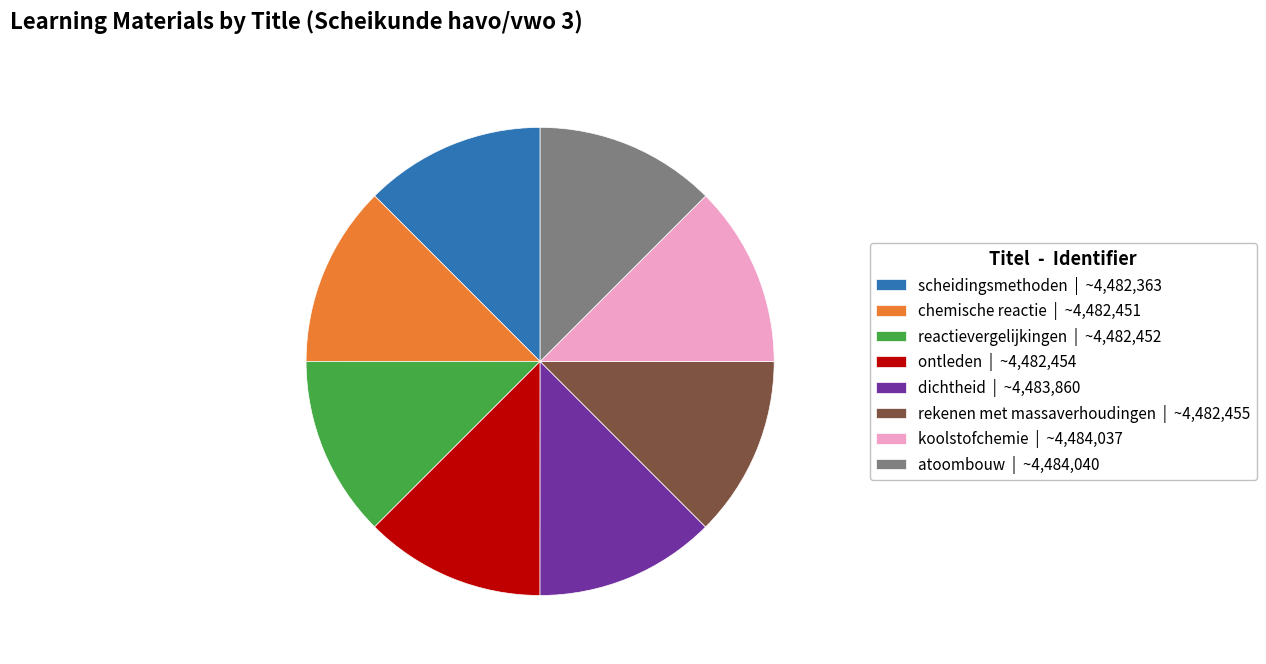

Is ontleden the majority of the pie?

No